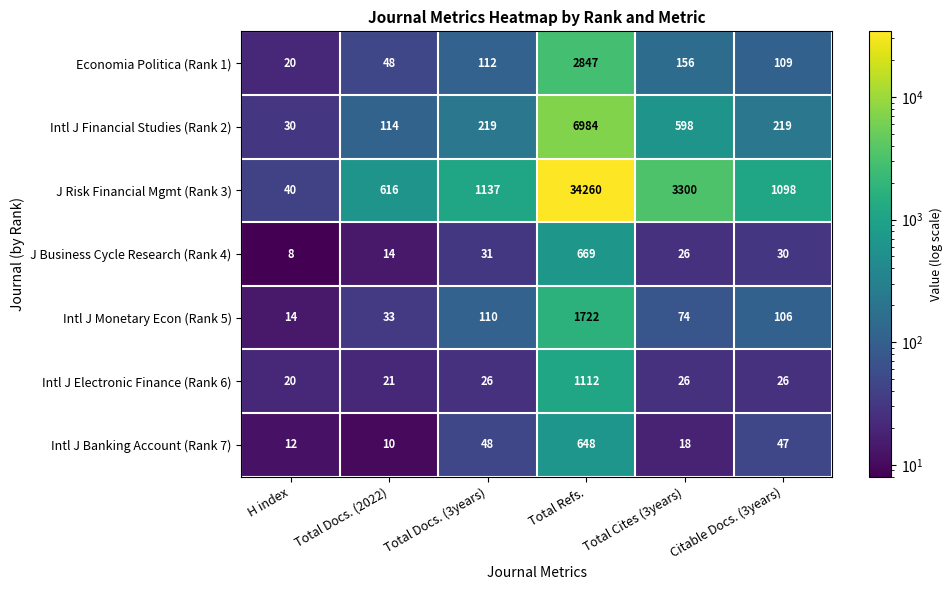

The Intl J Electronic Finance (Rank 6) series shows 13 at Total Cites (3years). True or false?

False